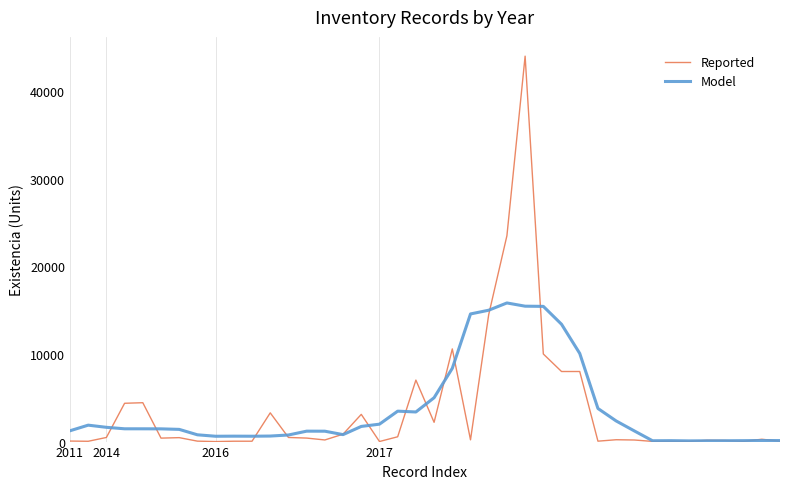

Which series has the largest range (max minus min)?

Reported